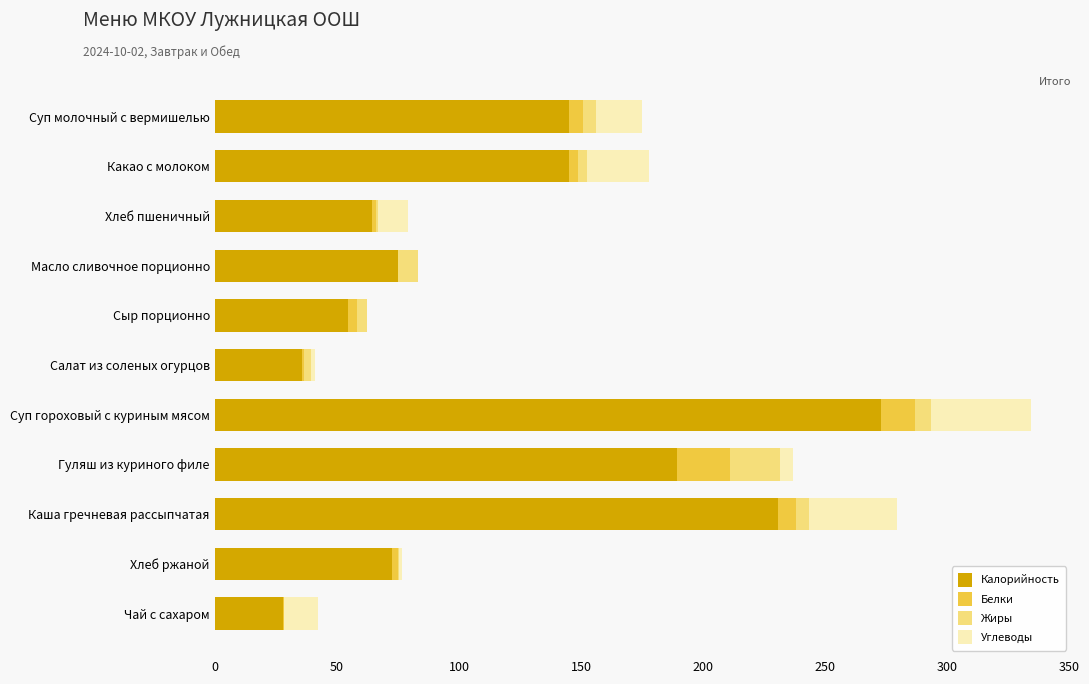

True or false: Калорийность has a value of 104.3 at Масло сливочное порционно.

False